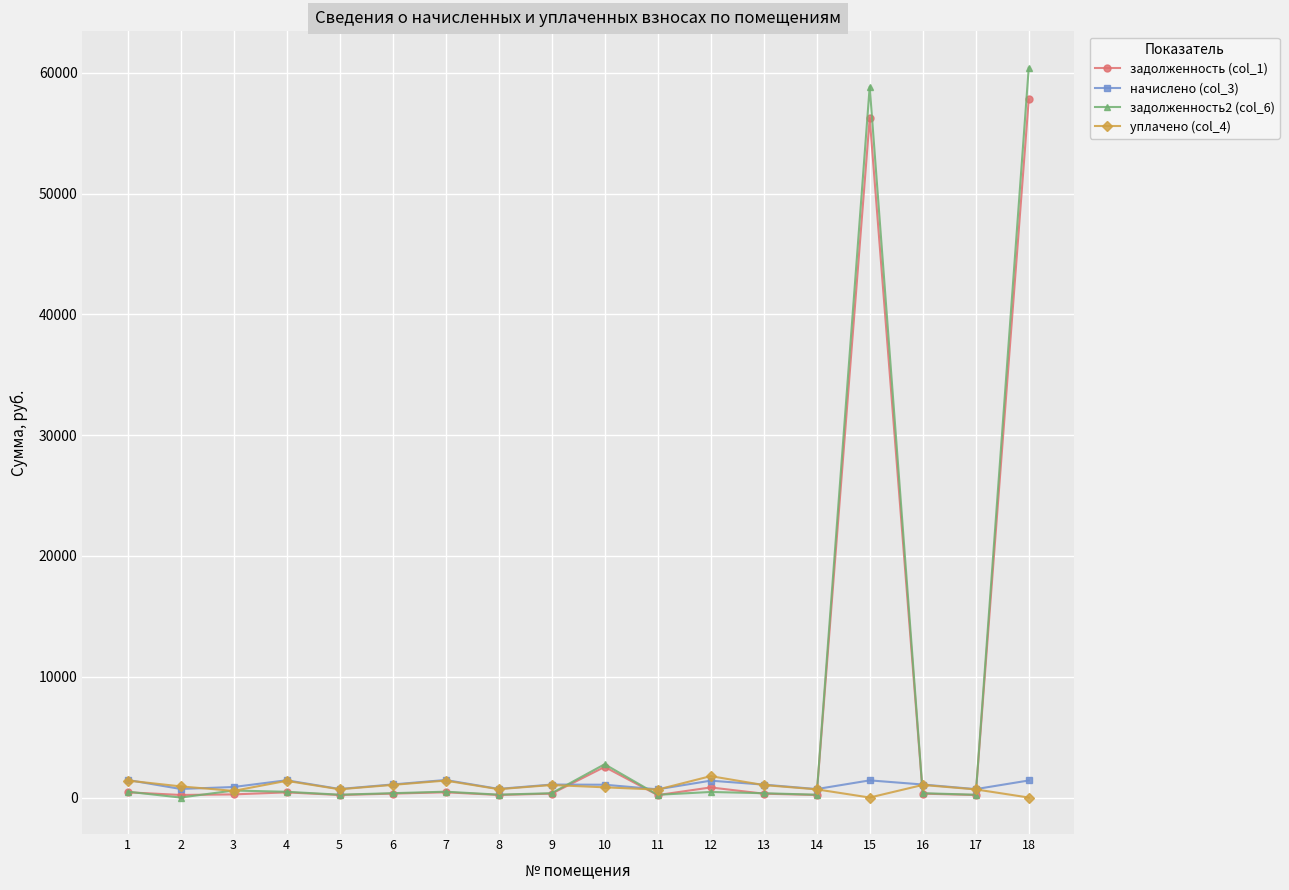

True or false: задолженность2 (col_6) has more than 1 interior local peaks.

True